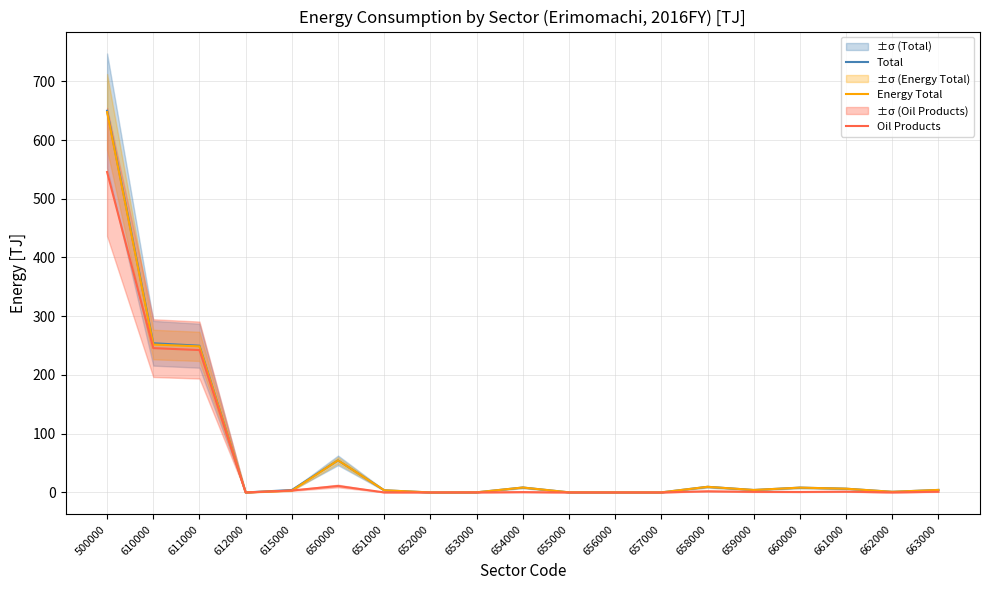

At which category is the sum across all series the highest?

500000